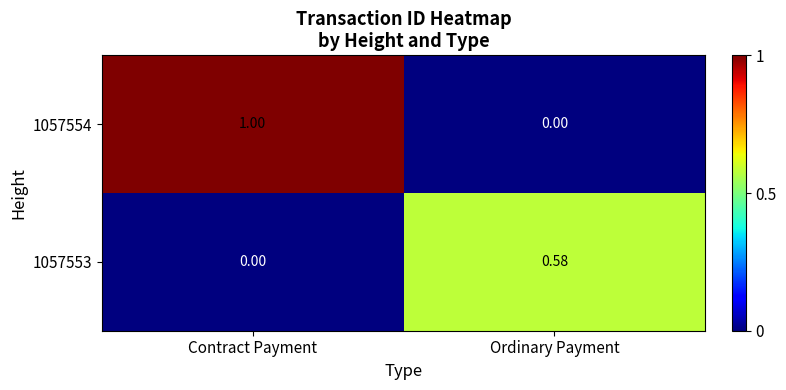

At which category is the sum across all series the highest?

Contract Payment